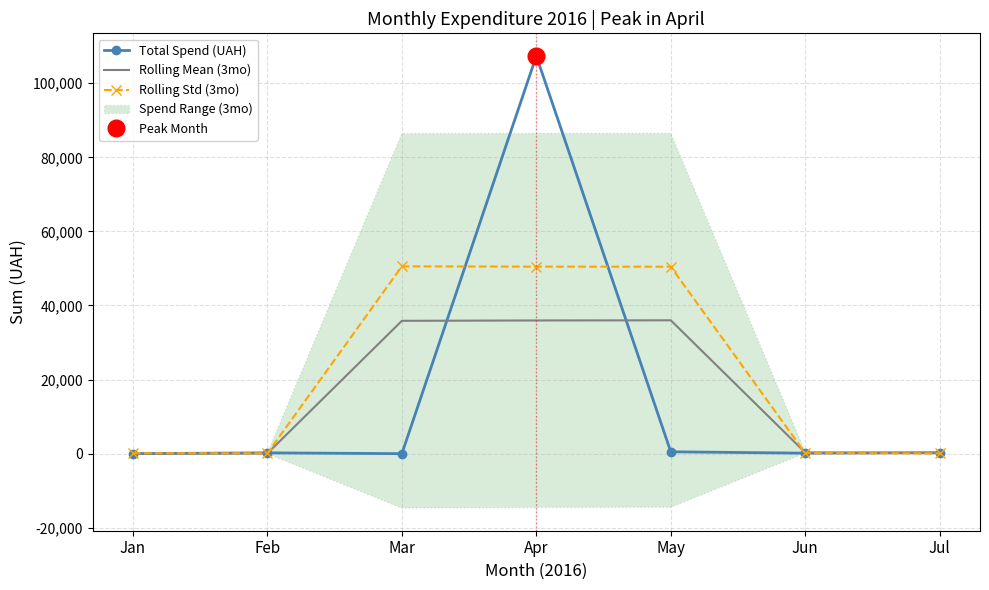

At which label is Rolling Std (3mo) closest to 25315?

May